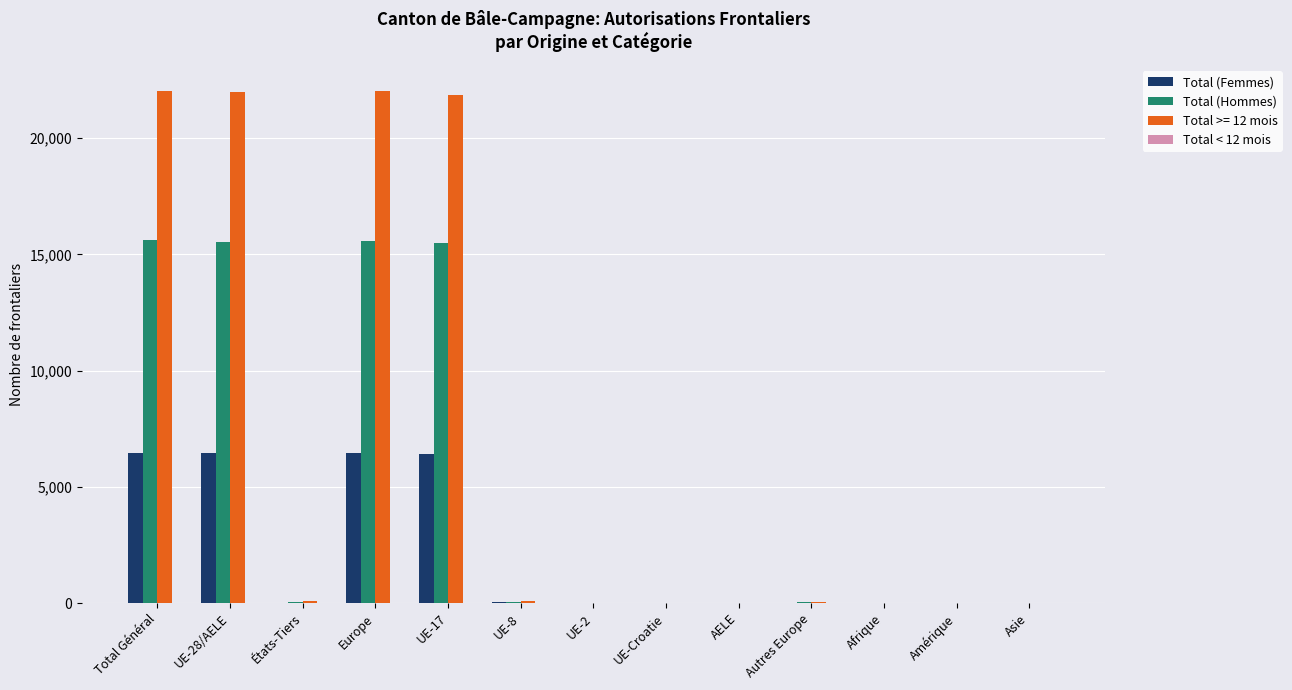

Count the number of data series in this chart.

4